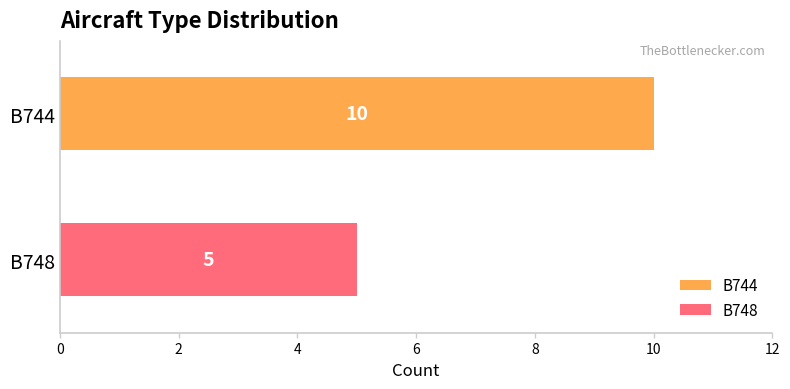

Which series has the widest spread of values?

B744